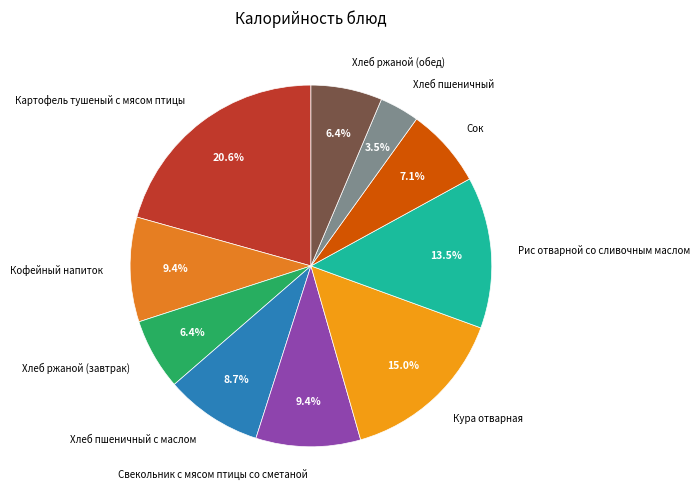

To the nearest percent, what portion does Кофейный напиток represent?

9%